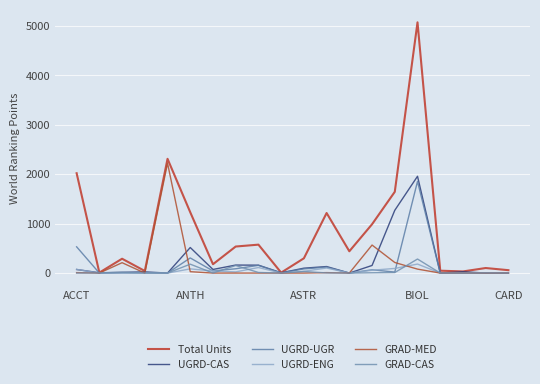

How many lines are shown in the chart?

6